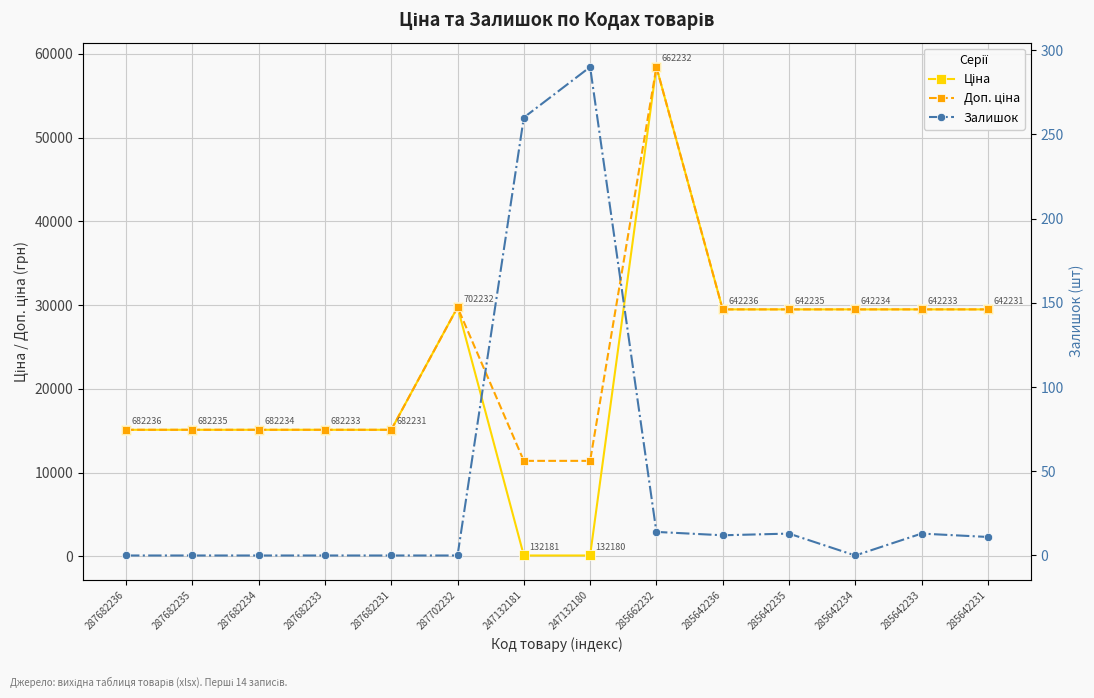

At which label does Ціна first exceed 29491?

287702232